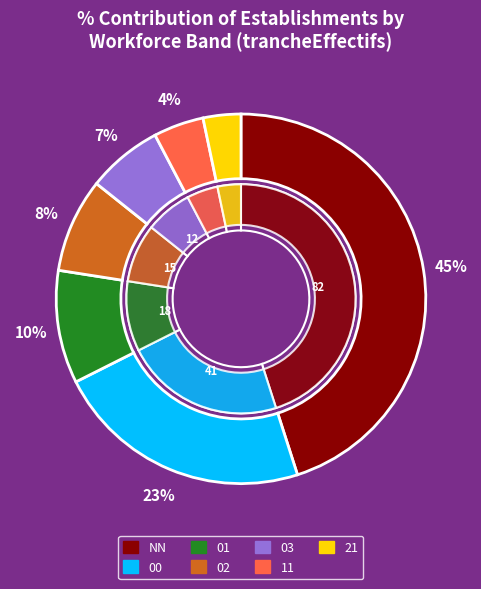

Does any single category account for the majority?

No